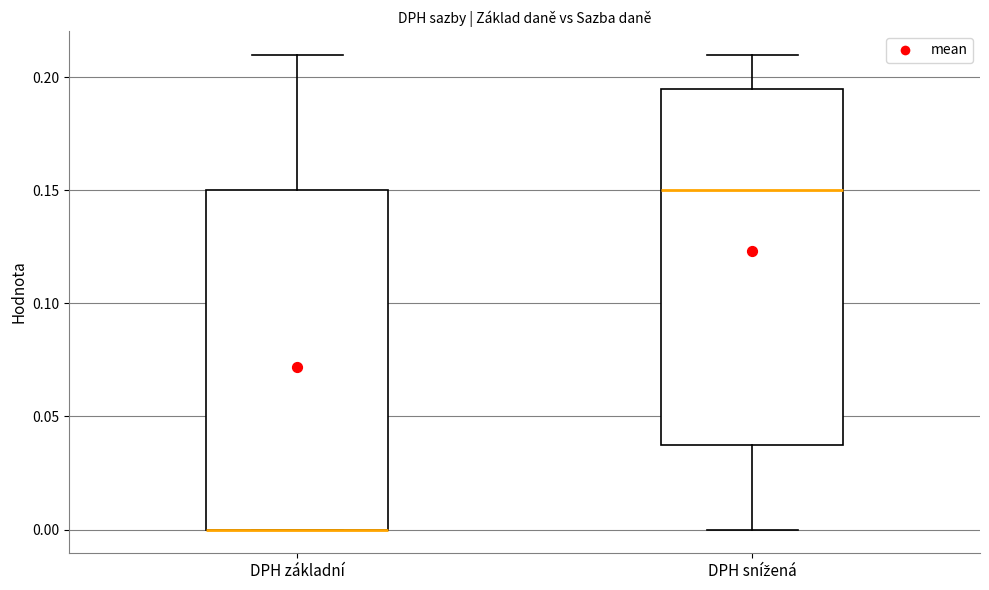

Where does the upper whisker of the box for DPH snížená end on the y-axis? The values are not printed on the chart, so give them approximately, as read against the axis.

0.210